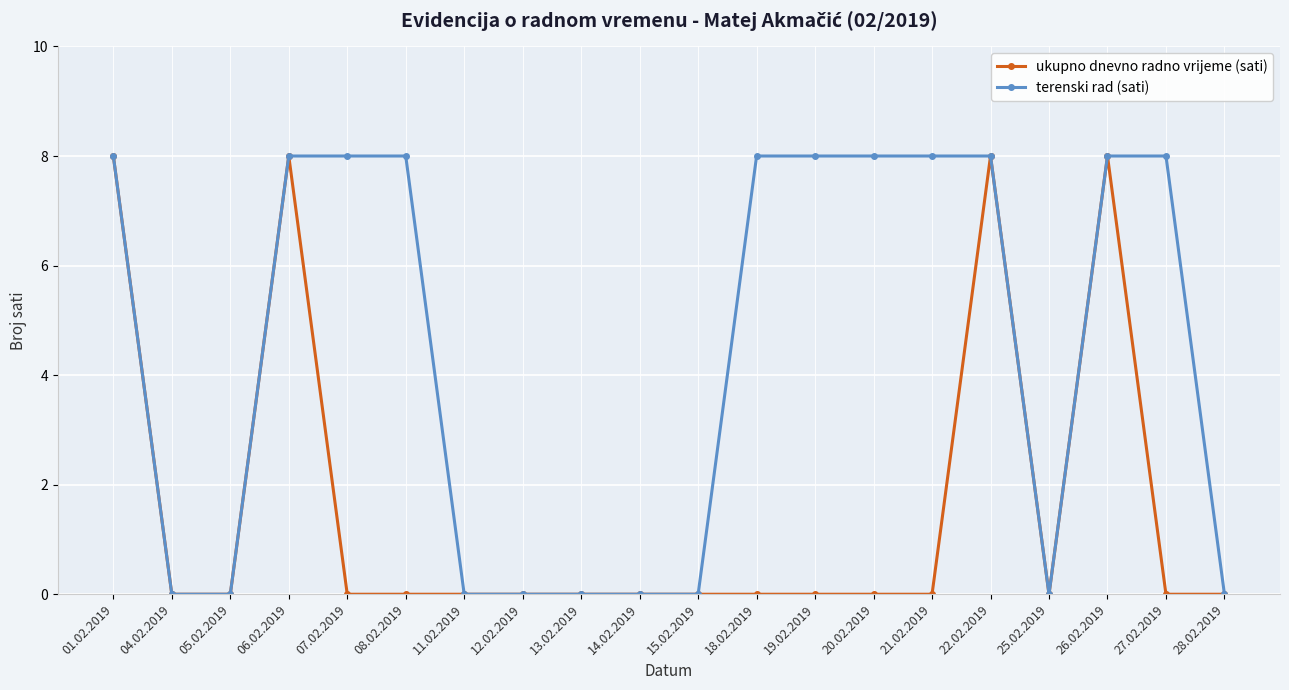

Rank the series by their average value, from highest to lowest.

terenski rad (sati), ukupno dnevno radno vrijeme (sati)